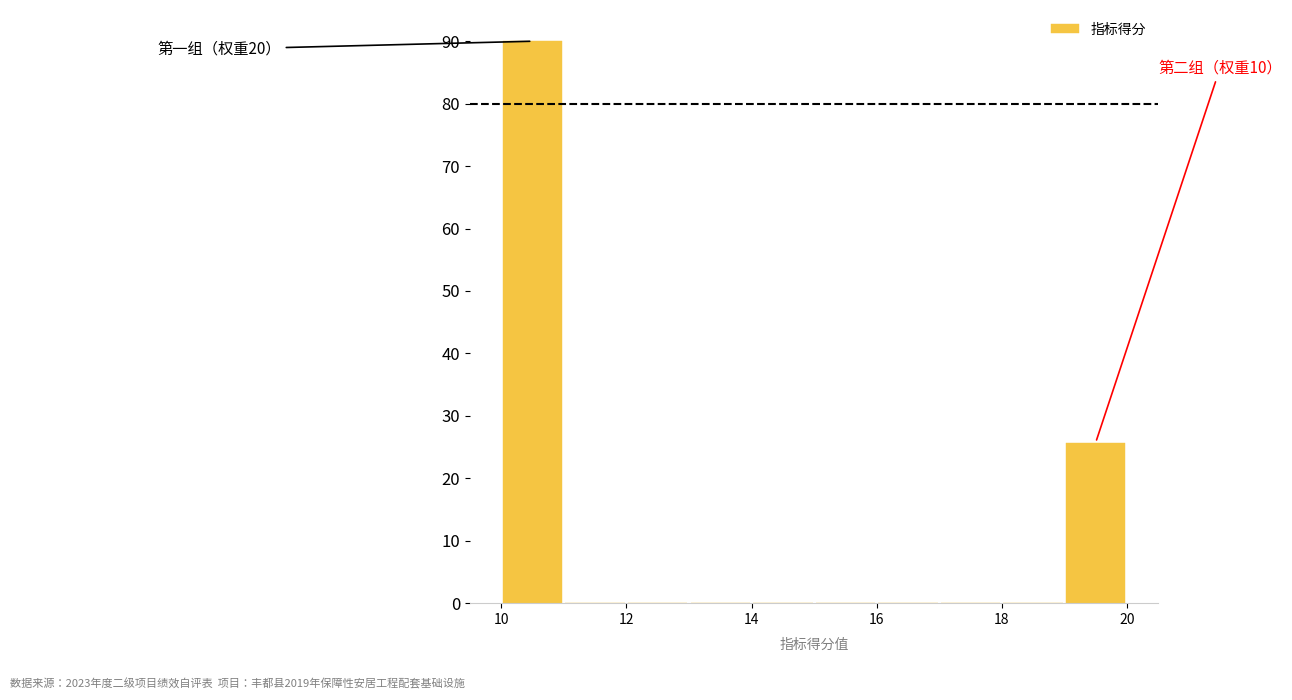

Which range on the x-axis has the tallest bar?

10 to 11